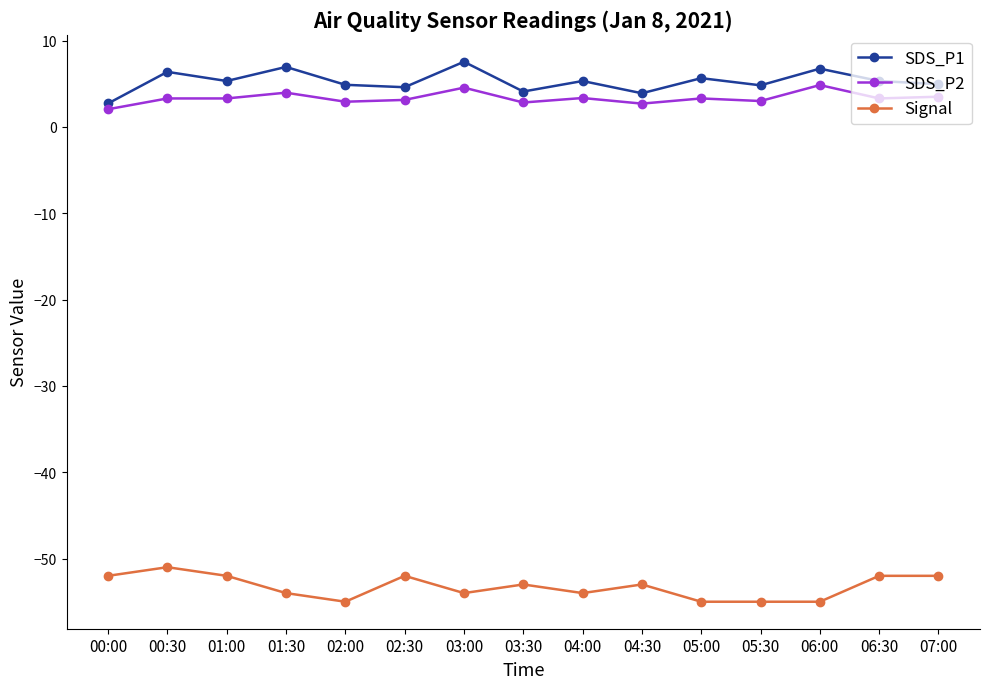

What is the difference between the highest and lowest values at 02:00?

59.9